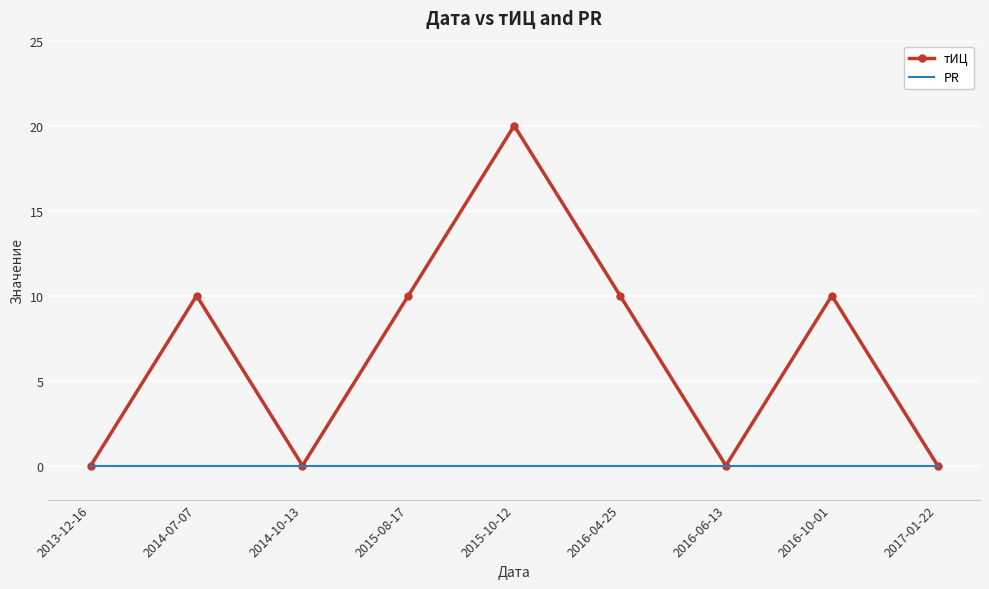

The тИЦ series shows 0 at 2017-01-22. True or false?

True